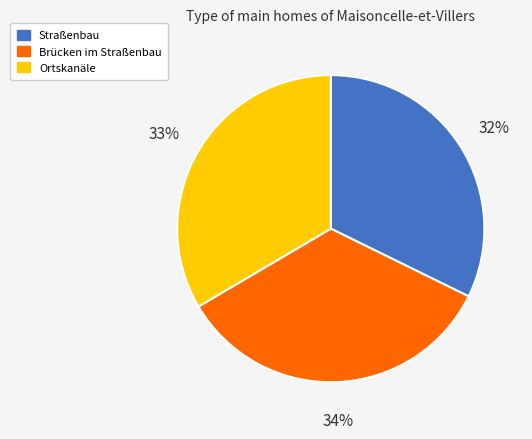

To the nearest percent, what is the combined percentage of Brücken im Straßenbau and Ortskanäle?

68%